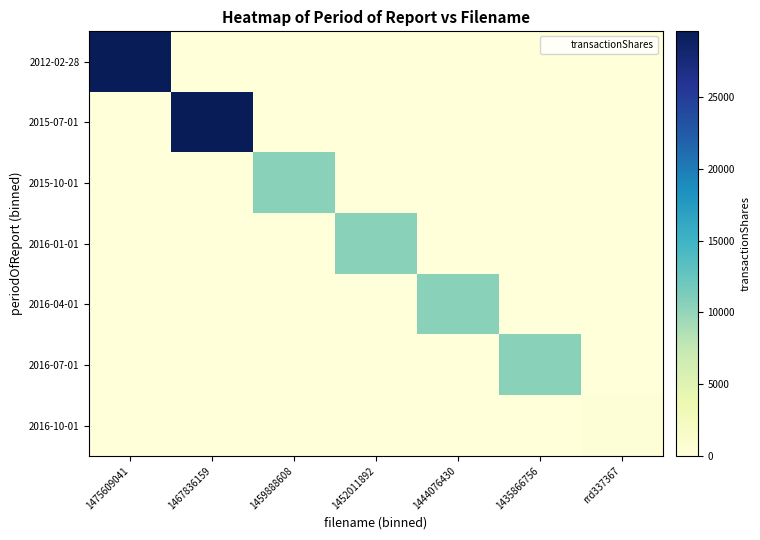

At 1467836159, list the series in order from largest to smallest.

2015-07-01, 2012-02-28, 2015-10-01, 2016-01-01, 2016-04-01, 2016-07-01, 2016-10-01